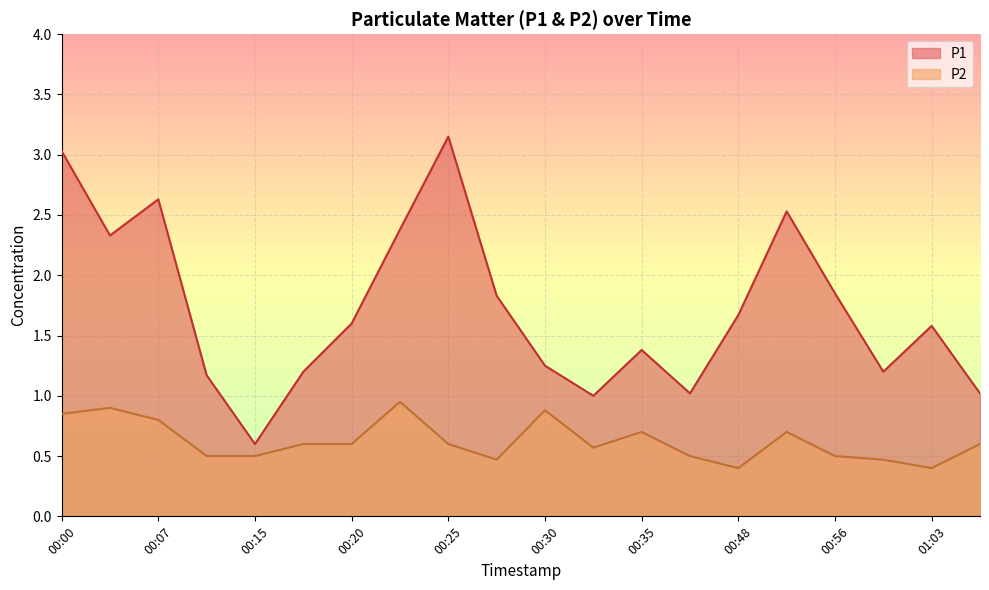

How many values in the P1 series are below 1?

1